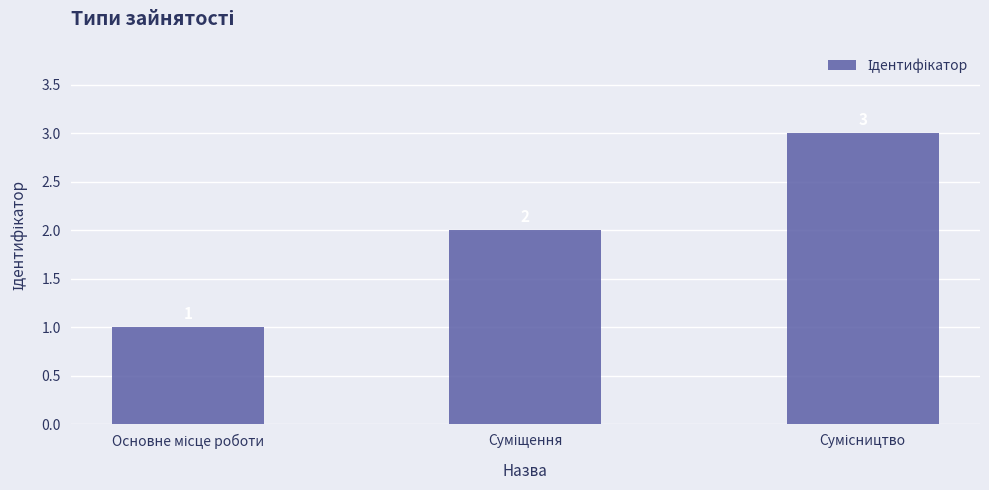

What is the maximum value shown in the chart?

3